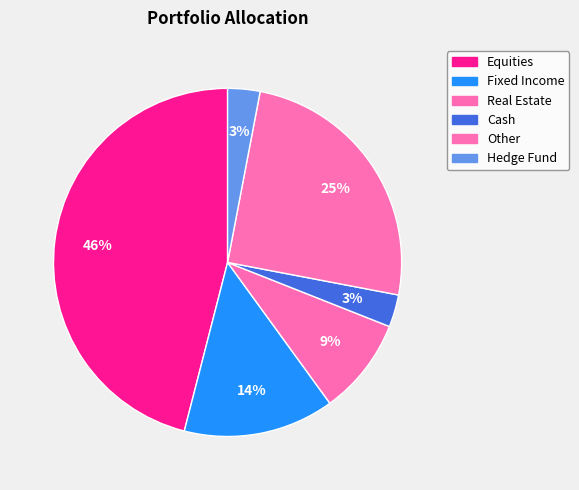

True or false: Equities accounts for 46% of the total.

True